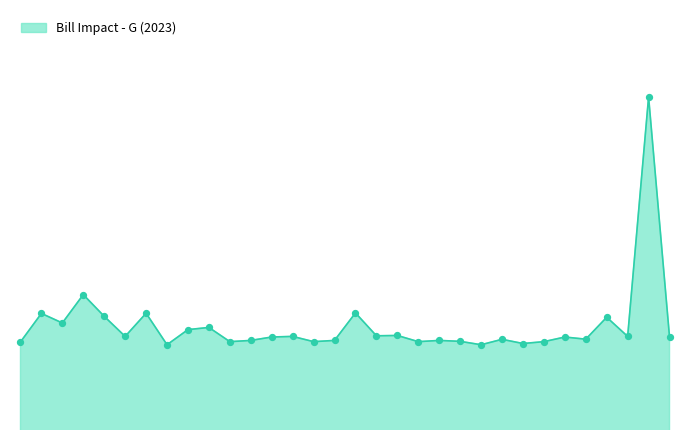

Is this an area chart (filled region under the line)?

Yes